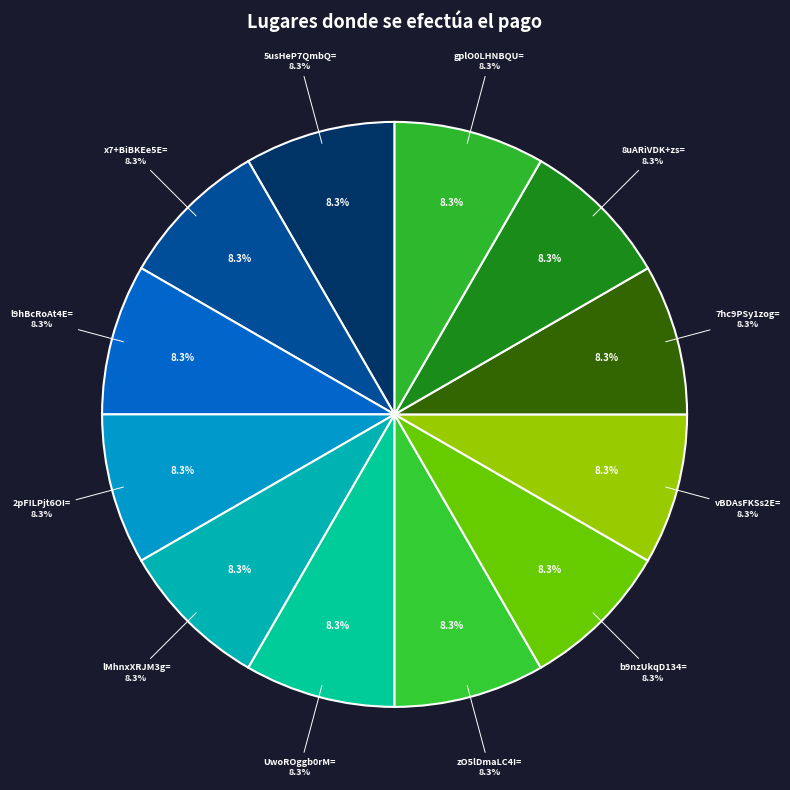

Does any single category account for the majority?

No